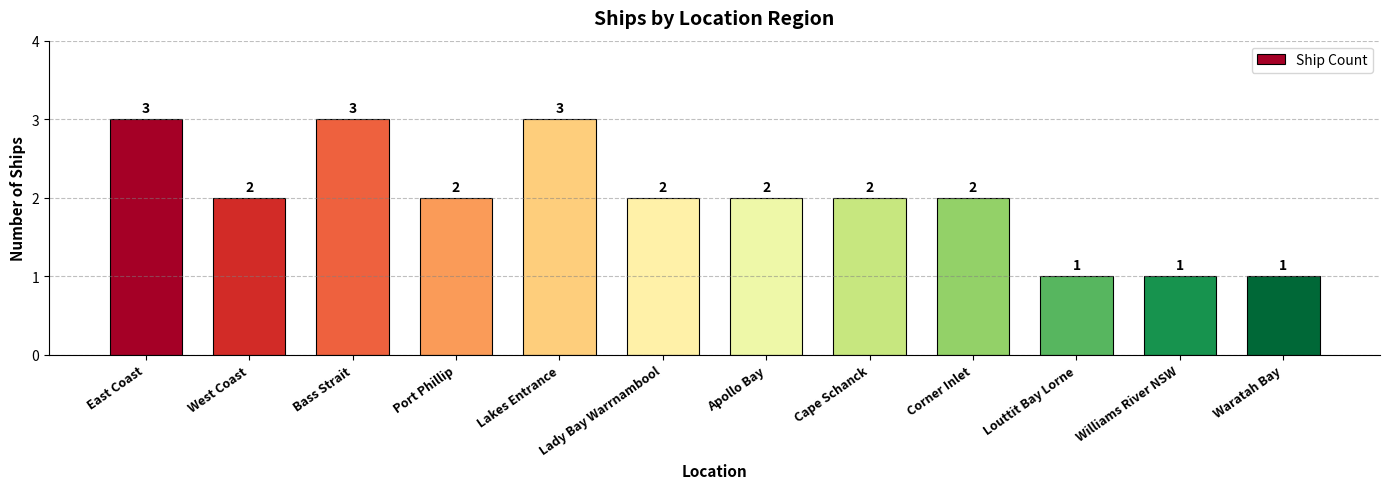

What is the maximum value shown in the chart?

3